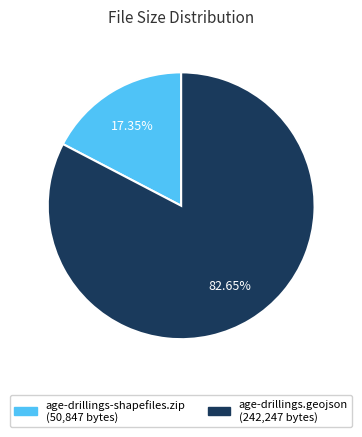

Rank the categories by value from lowest to highest.

age-drillings-shapefiles.zip, age-drillings.geojson